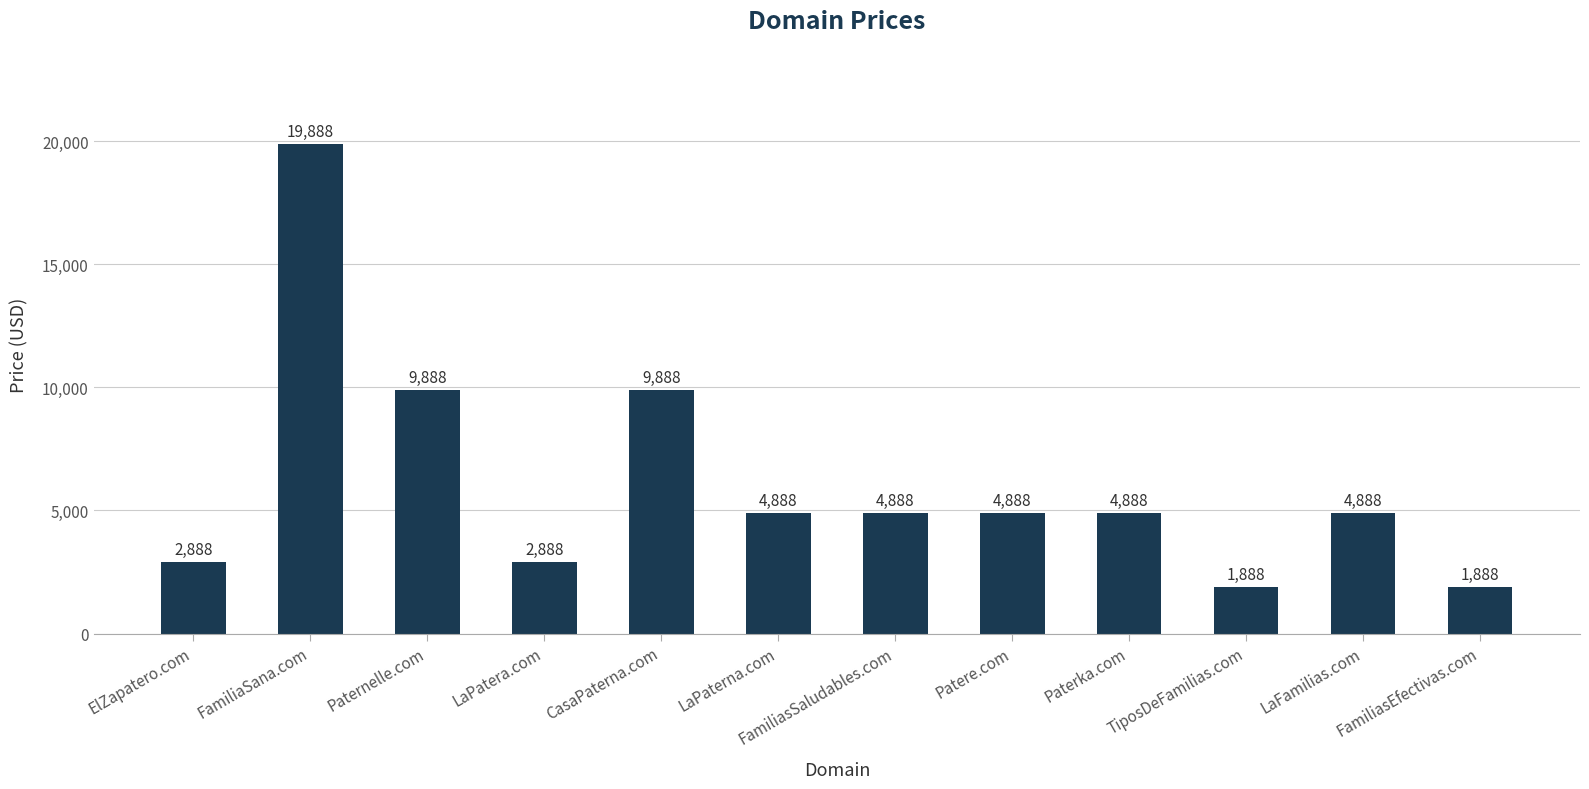

What is the sum of the values at FamiliasEfectivas.com and Paternelle.com?

11776